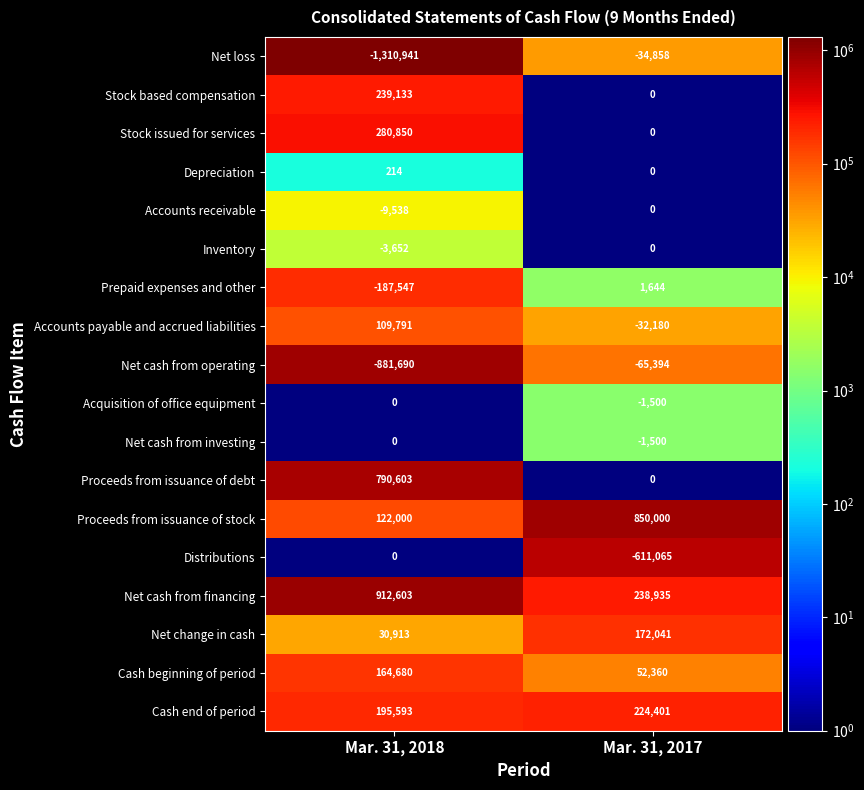

What is the difference between the Proceeds from issuance of stock values at Mar. 31, 2017 and Mar. 31, 2018?

728000